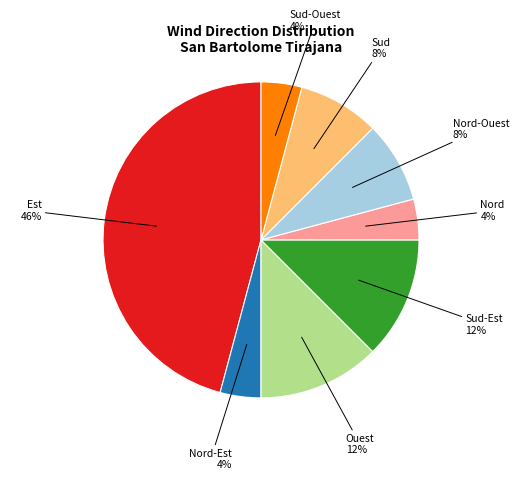

To the nearest percent, what portion does Sud-Est represent?

12%